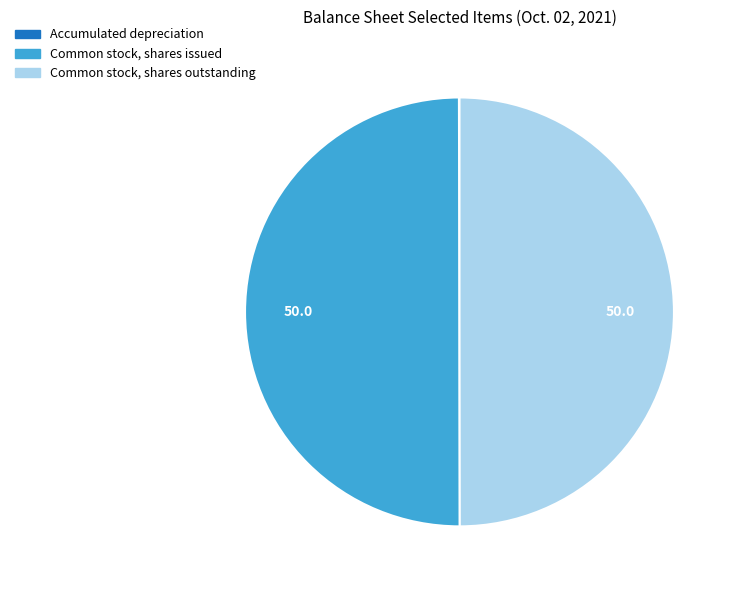

True or false: Common stock, shares issued accounts for 36% of the total.

False